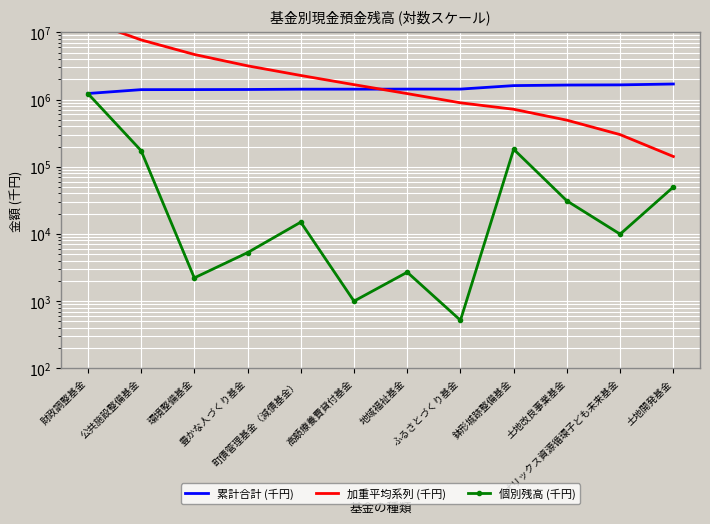

Which series has the largest range (max minus min)?

加重平均系列 (千円)